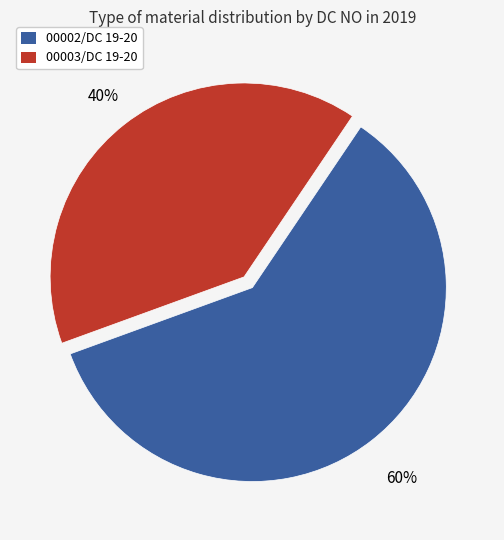

To the nearest percent, what portion does 00003/DC 19-20 represent?

40%